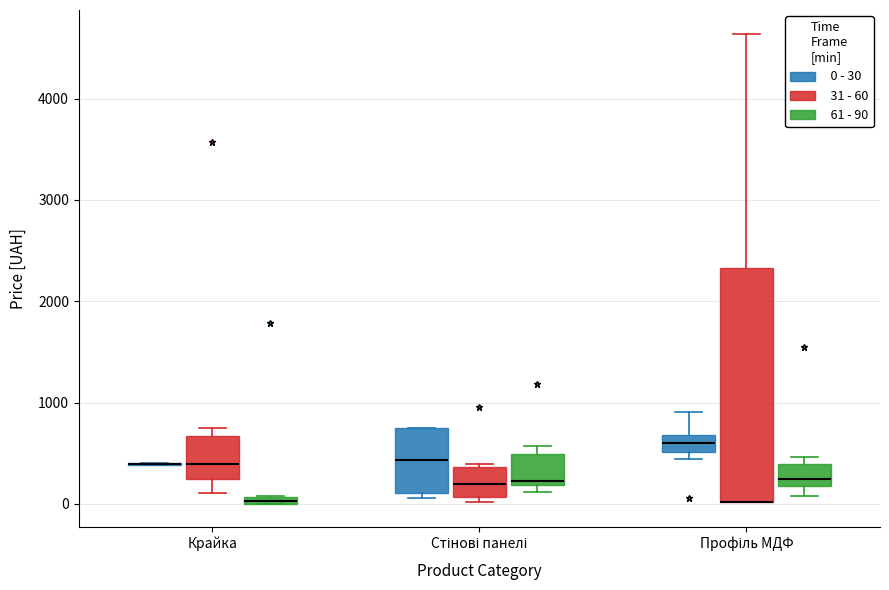

Comparing the boxes themselves (not the whiskers), which one is the tallest?

Профіль МДФ (31 - 60)